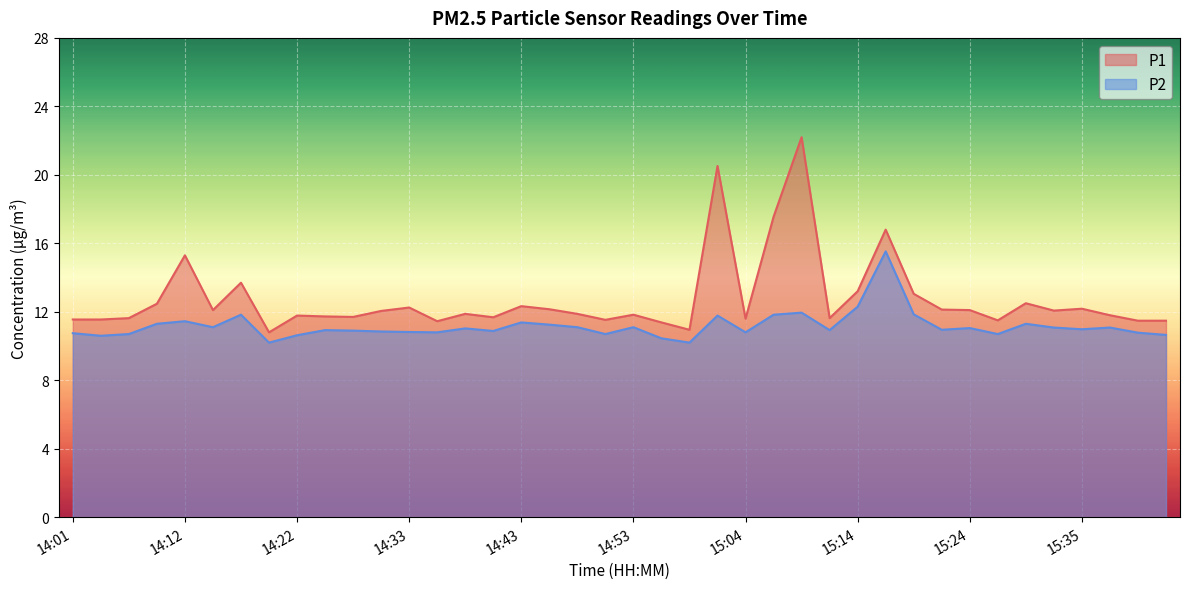

True or false: P2 and P1 cross at least once.

False